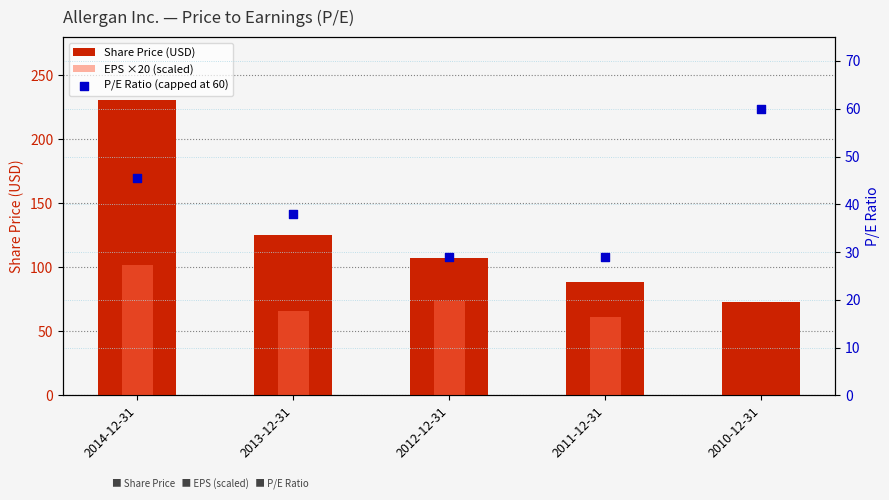

At which category is the sum across all series the highest?

2014-12-31